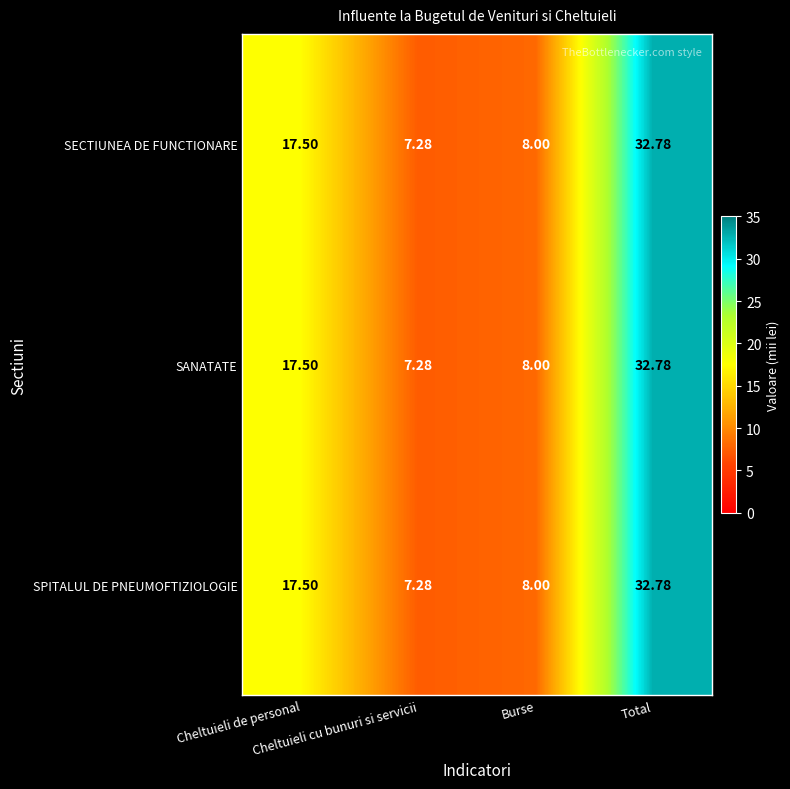

How many data points does each series have?

4